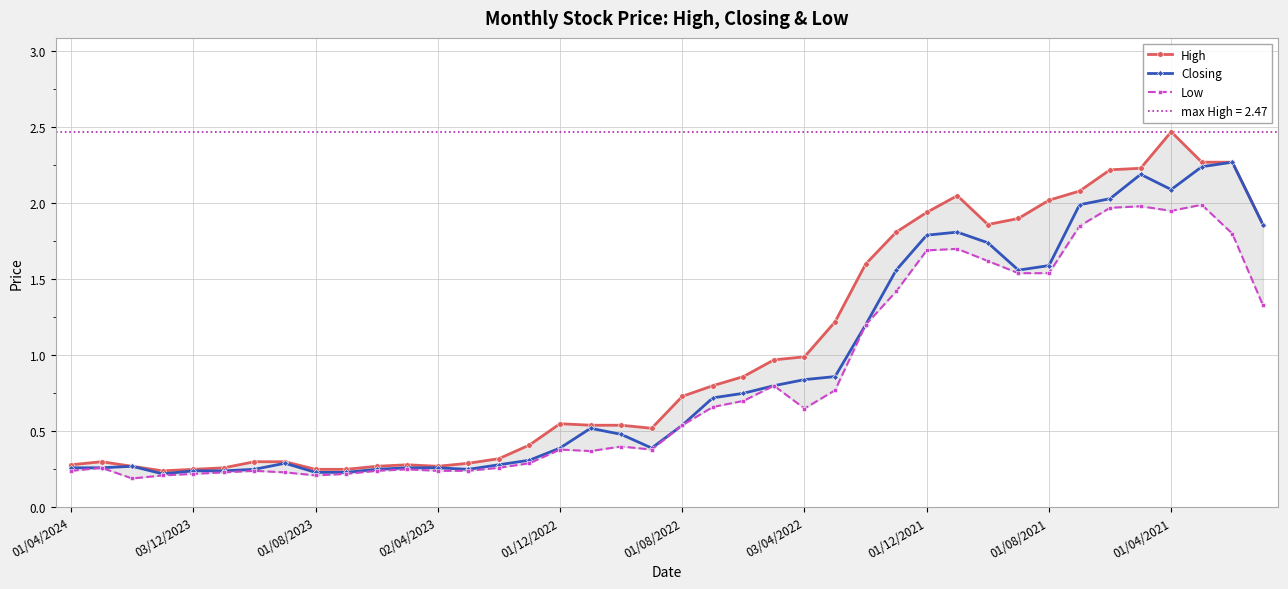

True or false: Closing has more than 0 points higher than both neighbors.

True